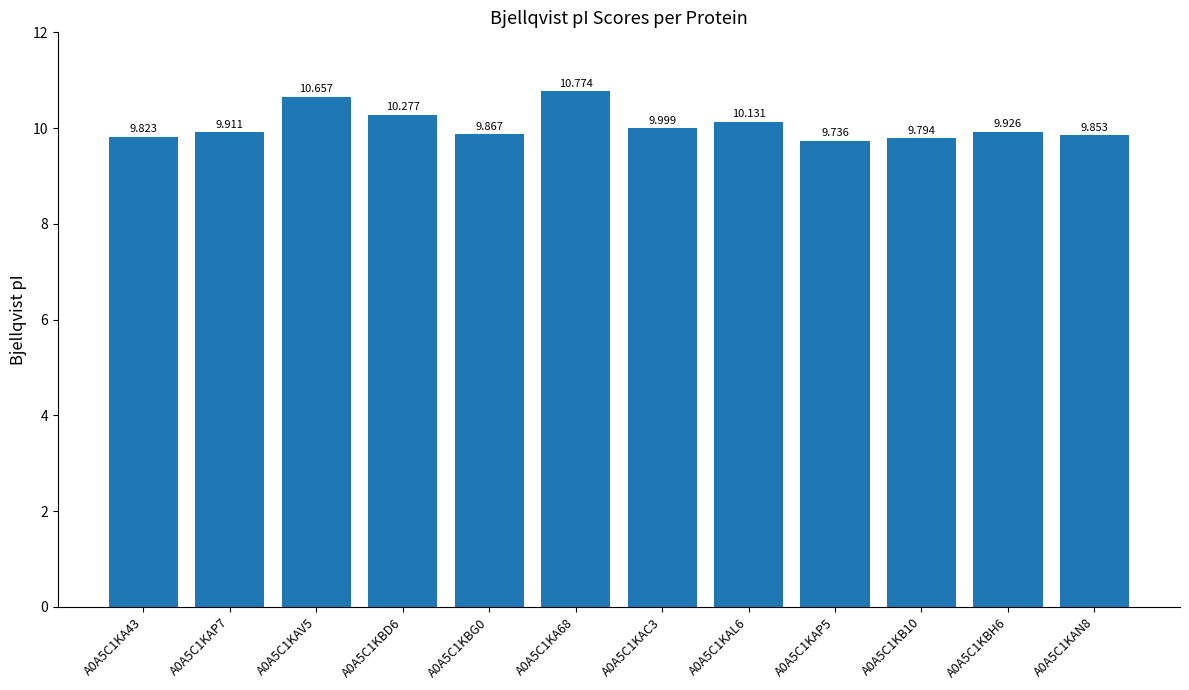

List the labels in order of value, largest first.

A0A5C1KA68, A0A5C1KAV5, A0A5C1KBD6, A0A5C1KAL6, A0A5C1KAC3, A0A5C1KBH6, A0A5C1KAP7, A0A5C1KBG0, A0A5C1KAN8, A0A5C1KA43, A0A5C1KB10, A0A5C1KAP5